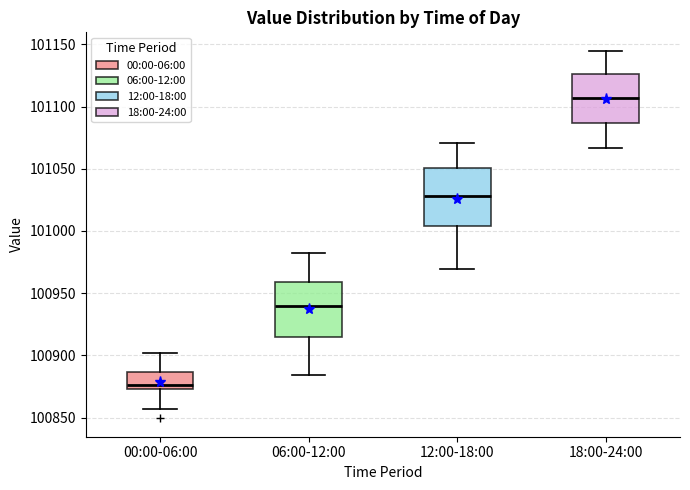

Which box's median line is the highest?

18:00-24:00